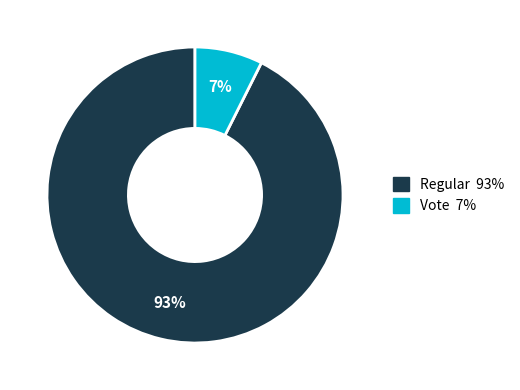

Which has a higher value, Vote or Regular?

Regular